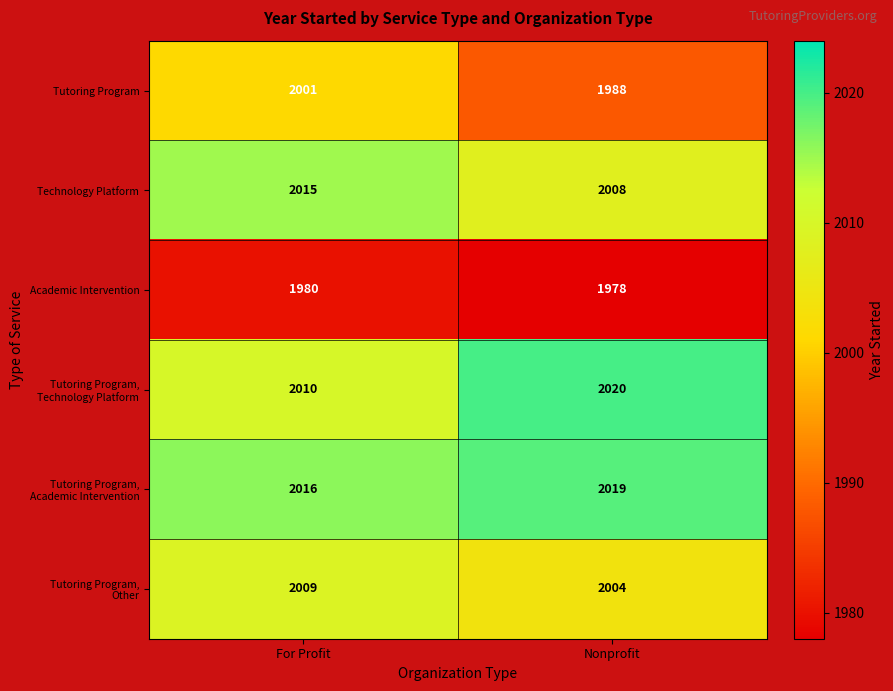

What is the sum of all Academic Intervention values?

3958